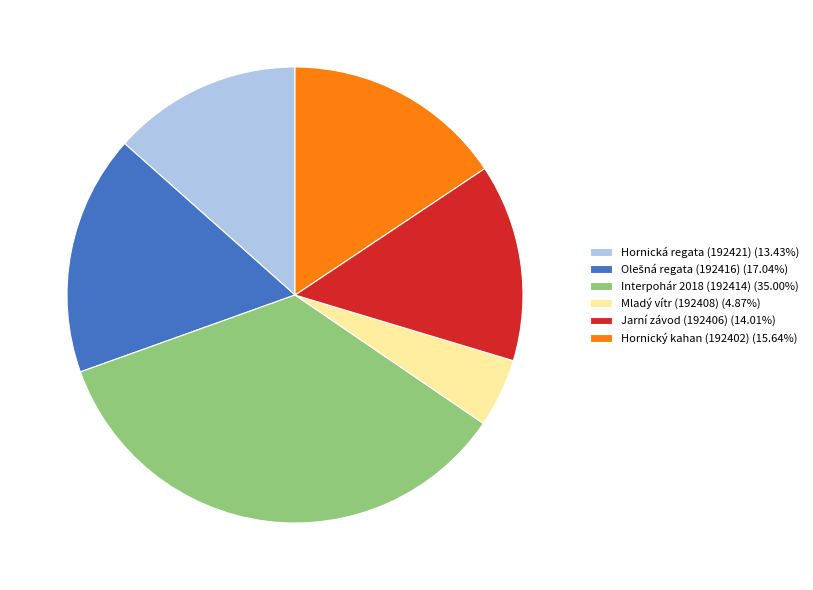

Do Hornická regata (192421) (13.43%) and Mladý vítr (192408) (4.87%) together represent more than half of the pie?

No